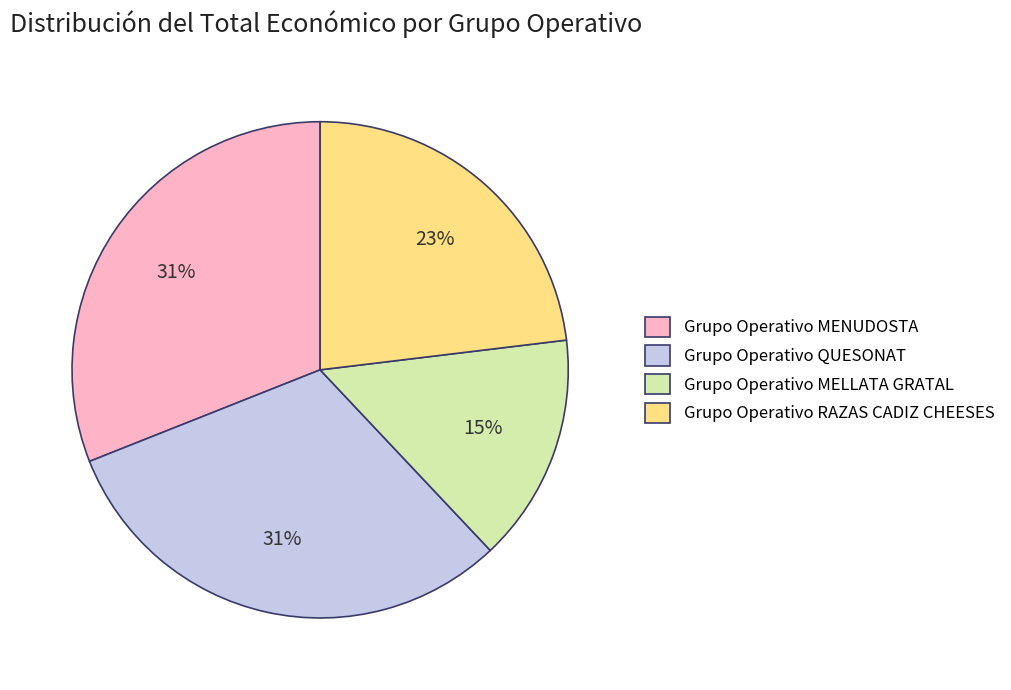

Is the sum of Grupo Operativo MELLATA GRATAL and Grupo Operativo MENUDOSTA greater than half?

No